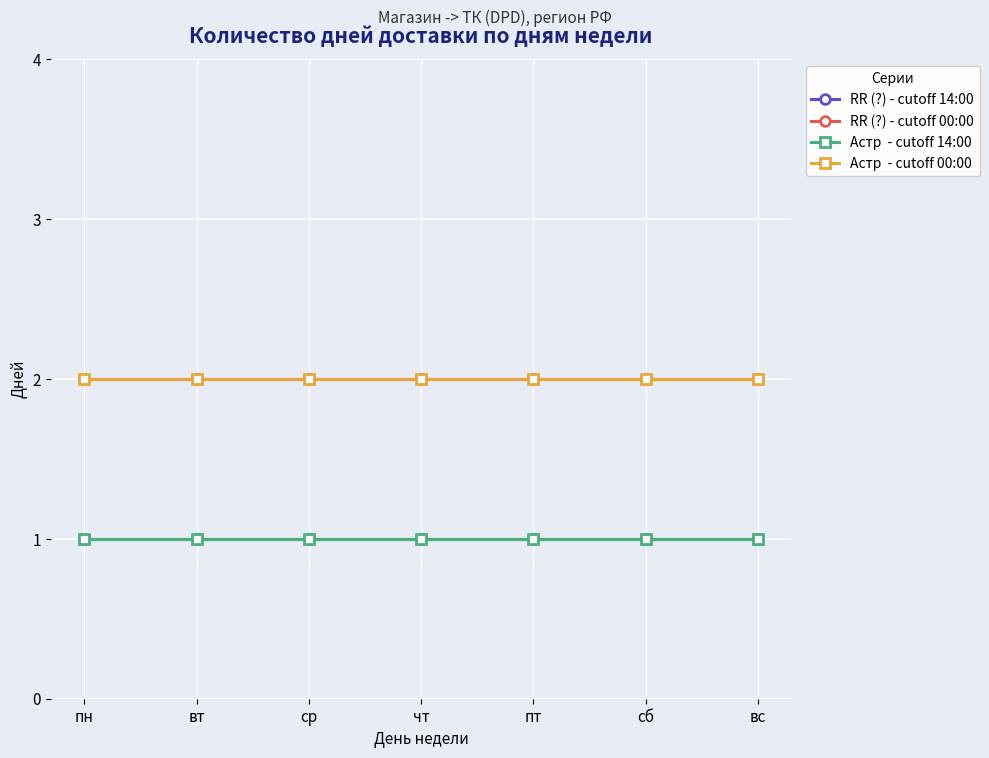

Which has a higher value, вт or пт?

вт